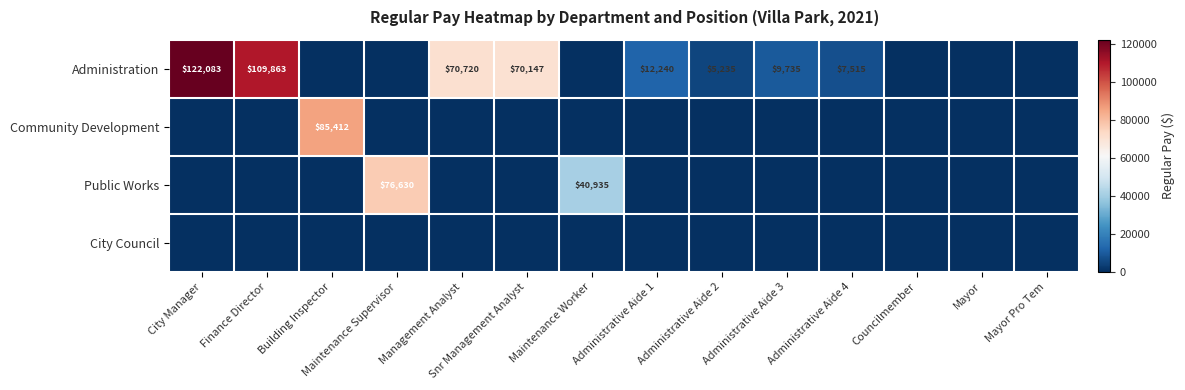

The Community Development series shows 53974 at Building Inspector. True or false?

False